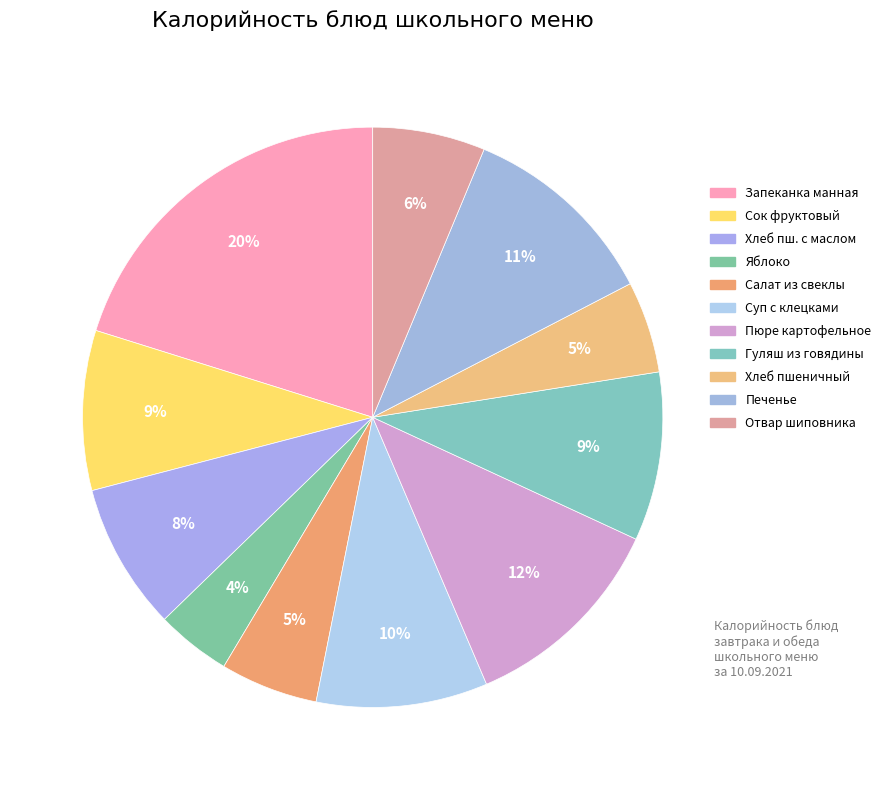

How many slices are in this pie chart?

11